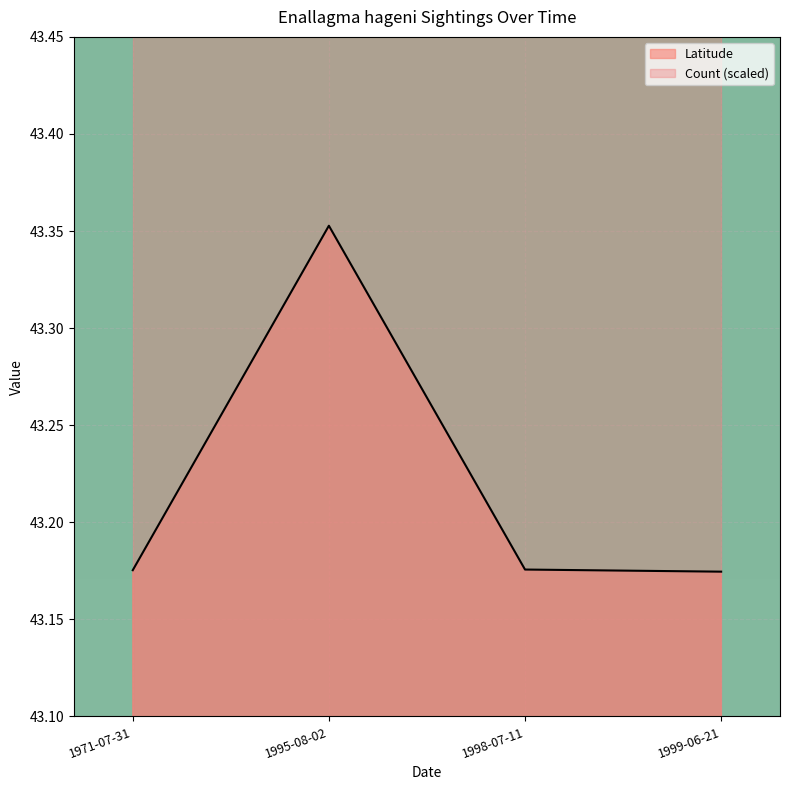

Is it true that Latitude equals 76.2 at 1971-07-31?

False